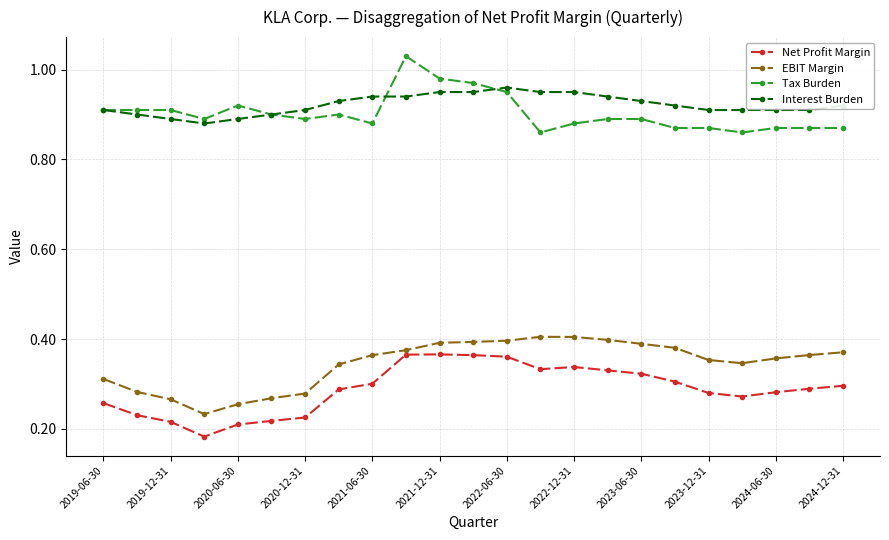

Count the Tax Burden values in the range 0 to 1.

22